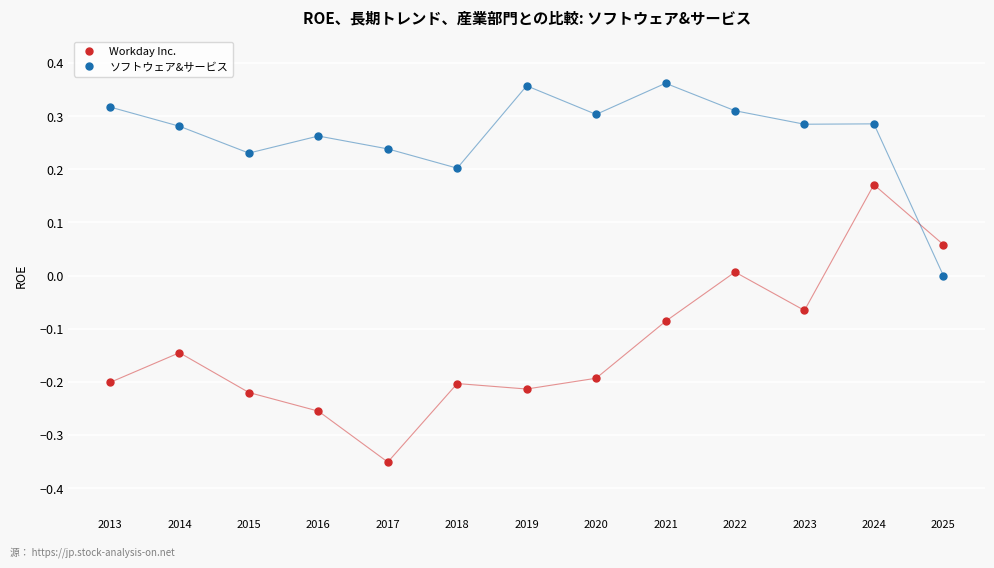

Which series has the widest spread of values?

Workday Inc.